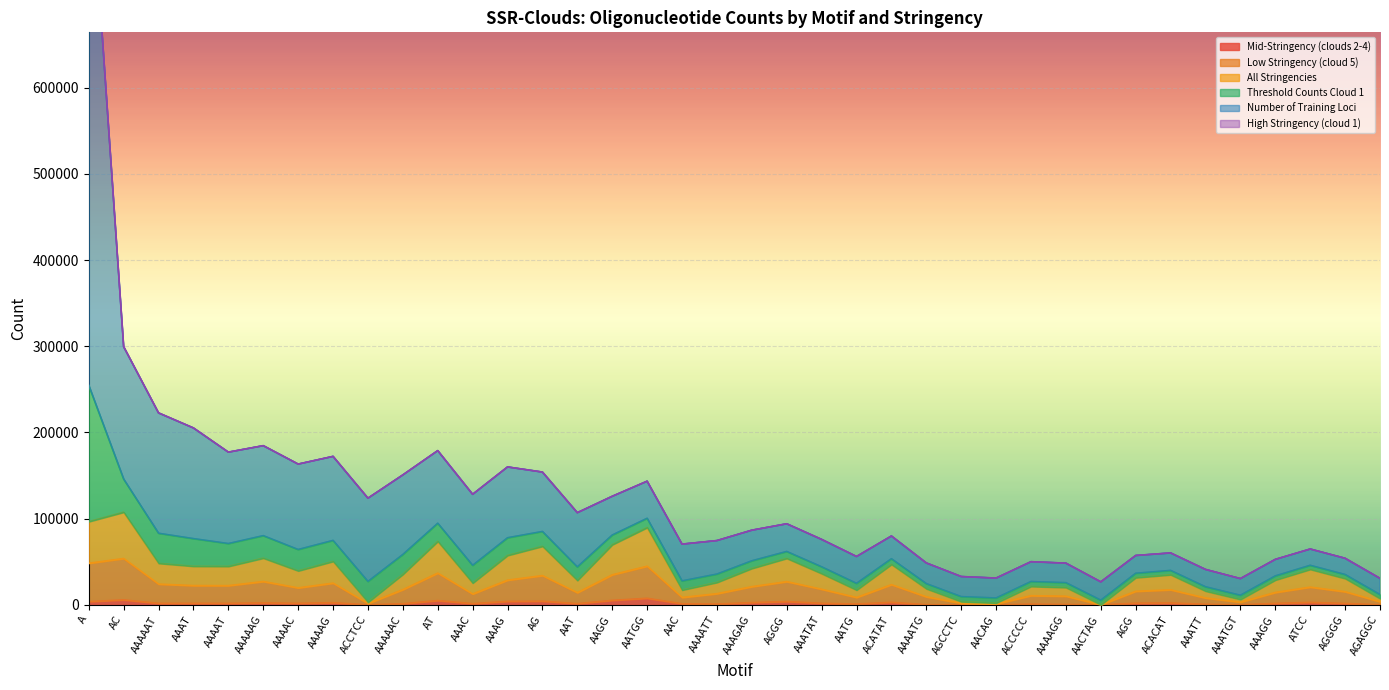

What is the average value of the Low Stringency (cloud 5) series?

18893